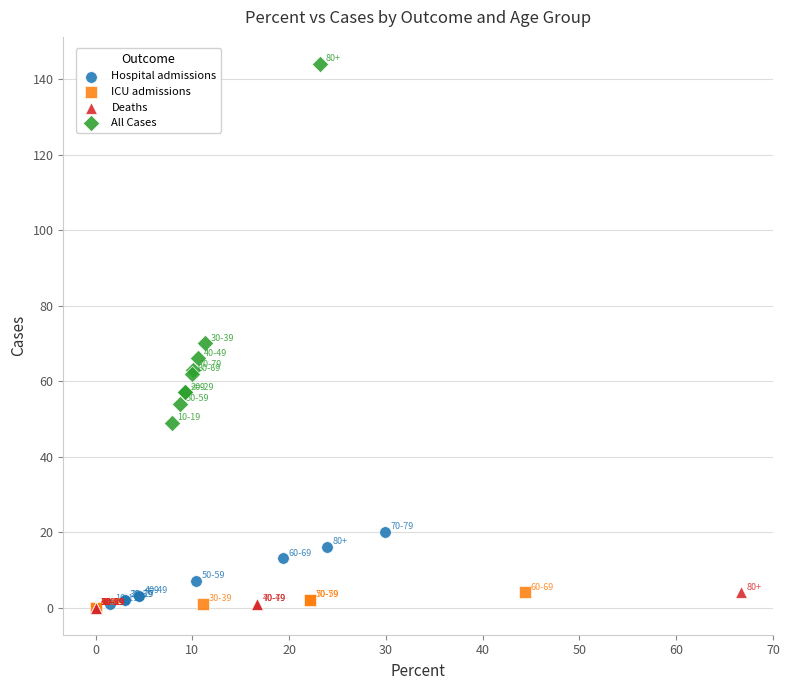

Which series reaches the maximum Y coordinate?

All Cases